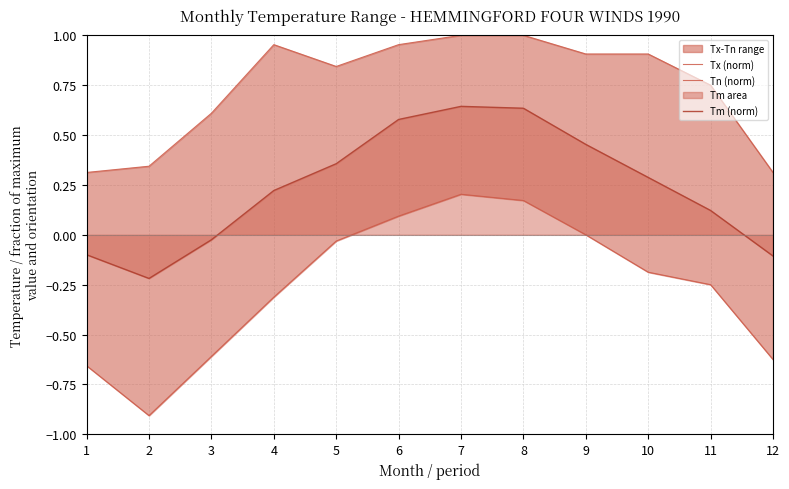

What is the difference between the maximum and minimum values in the Tm (norm) series?

0.9